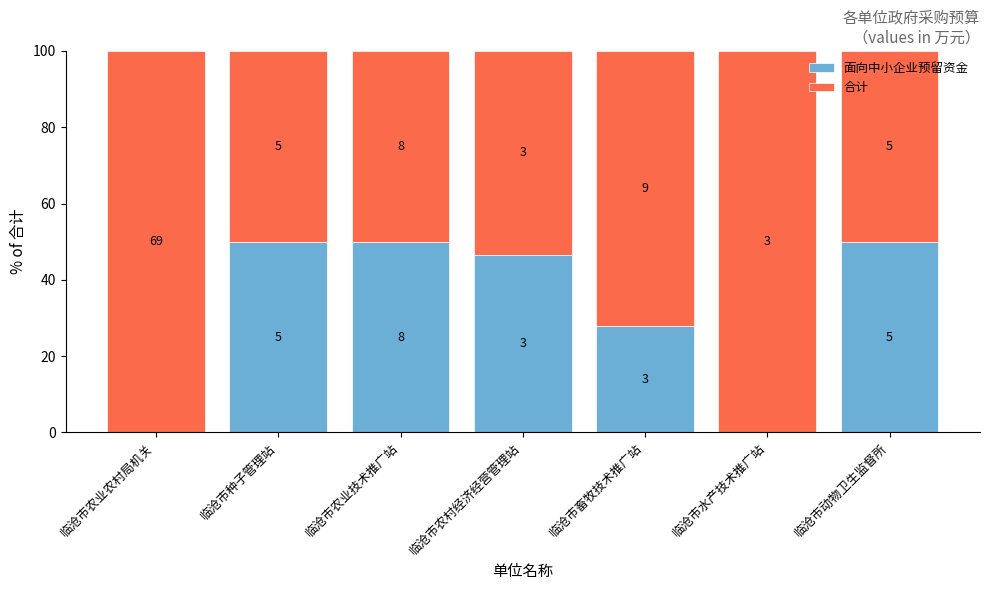

What is the value of the 面向中小企业预留资金 bar at the 3rd from the left?

50.0